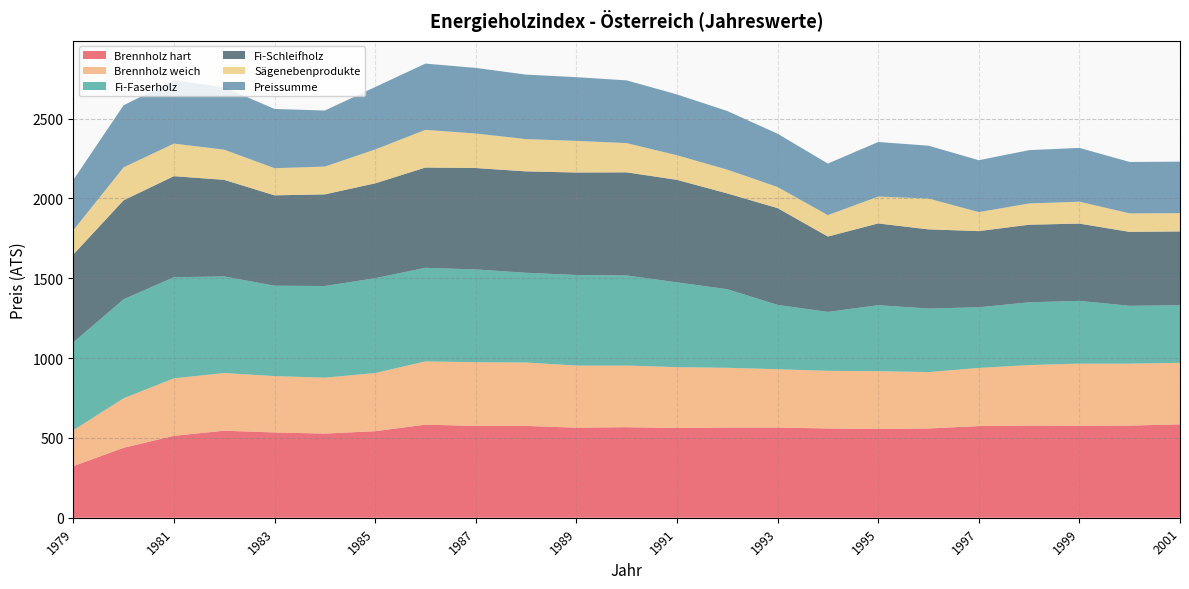

Reading right to left, extract all data points from this chart.

Brennholz hart: 585	577	576	577	574	559	556	559	565	565	562	567	564	575	575	583	542	527	534	545	513	438	323
Brennholz weich: 385	388	389	379	364	353	362	361	365	374	381	386	389	397	399	396	364	350	353	361	360	310	225
Fi-Faserholz: 361	362	393	393	380	398	413	369	403	492	531	564	567	562	581	586	594	574	566	605	633	620	550
Fi-Schleifholz: 462	463	484	486	477	496	512	472	606	600	642	646	642	635	635	628	594	574	566	605	633	620	550
Sägenebenprodukte: 114	116	137	133	119	193	168	134	132	149	154	183	198	202	216	236	212	174	170	189	204	206	152
Preissumme: 323	322	337	334	325	331	342	323	334	367	381	393	399	404	411	415	391	351	371	391	397	389	315